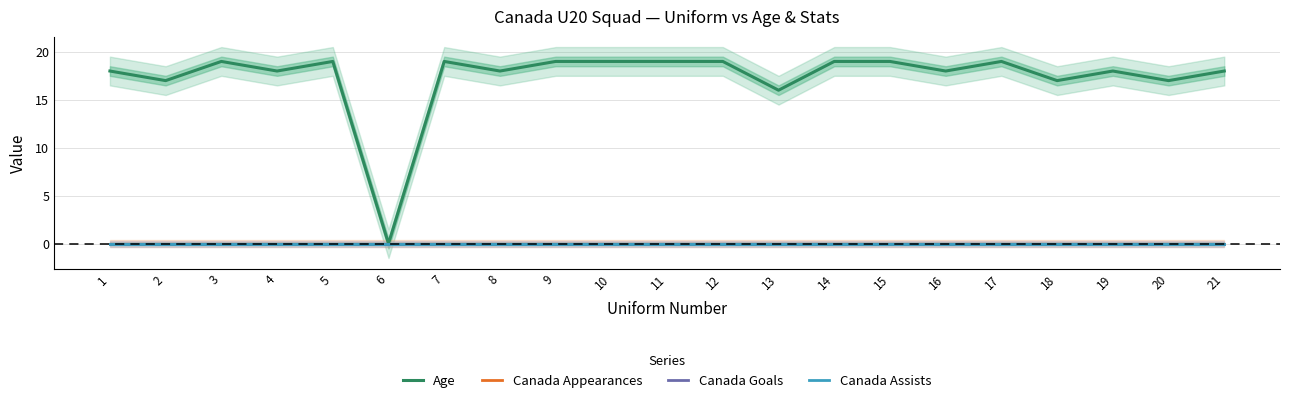

Does the chart display data point markers on the line(s)?

No